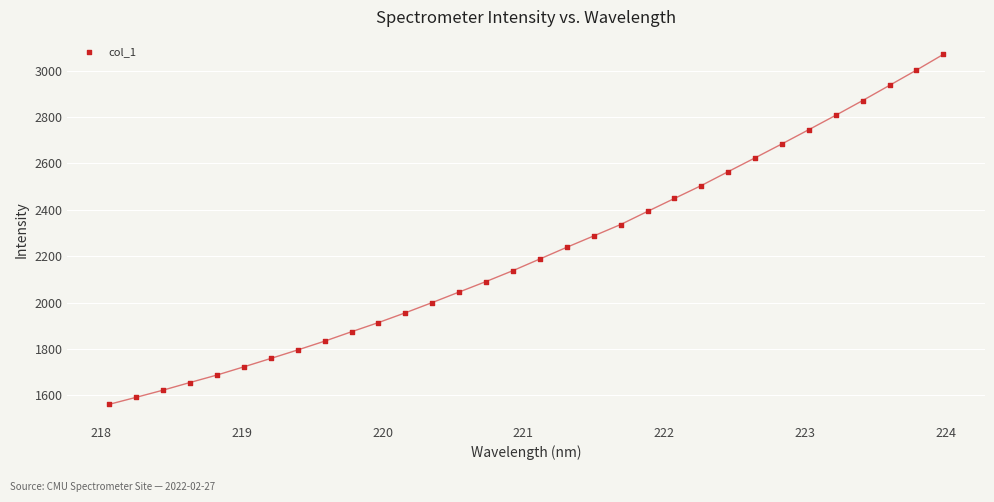

What is the range of X values (max minus min)?

5.9